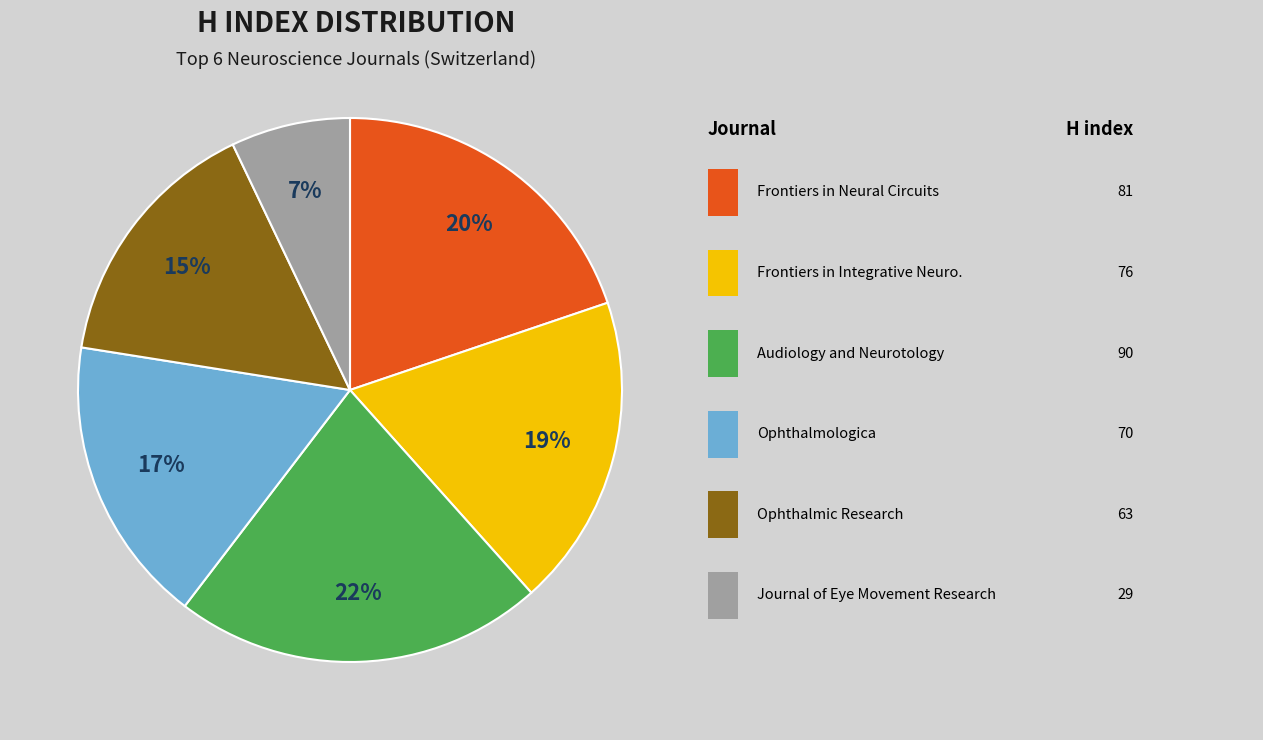

To the nearest percent, what is the difference between the largest and smallest slice percentages?

15%